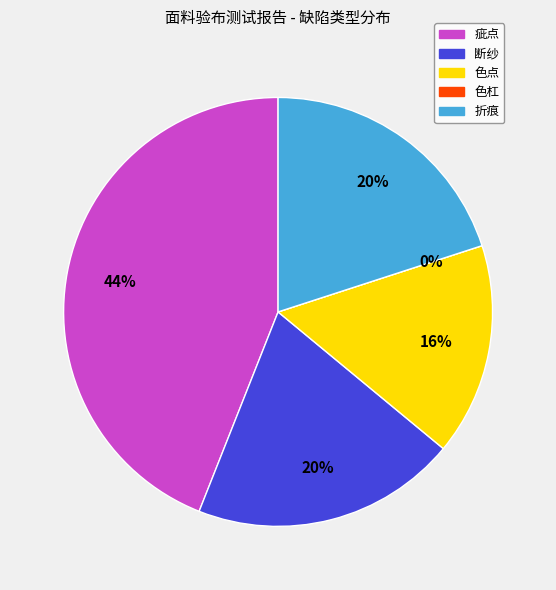

Count the number of slices in the pie.

5